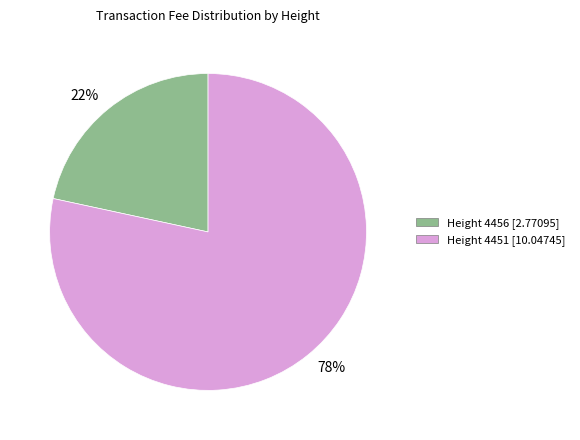

To the nearest percent, what is the average slice percentage?

50%